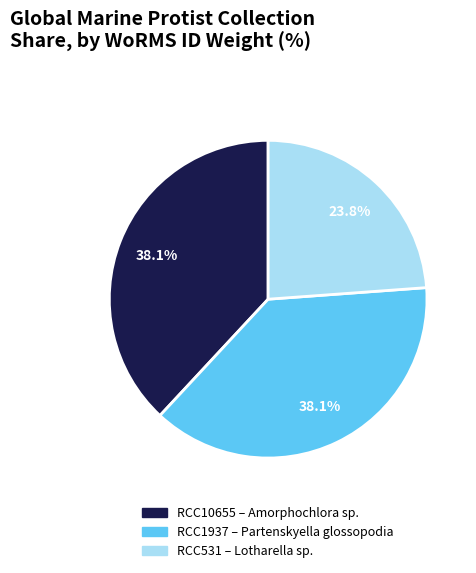

Does any single category account for the majority?

No